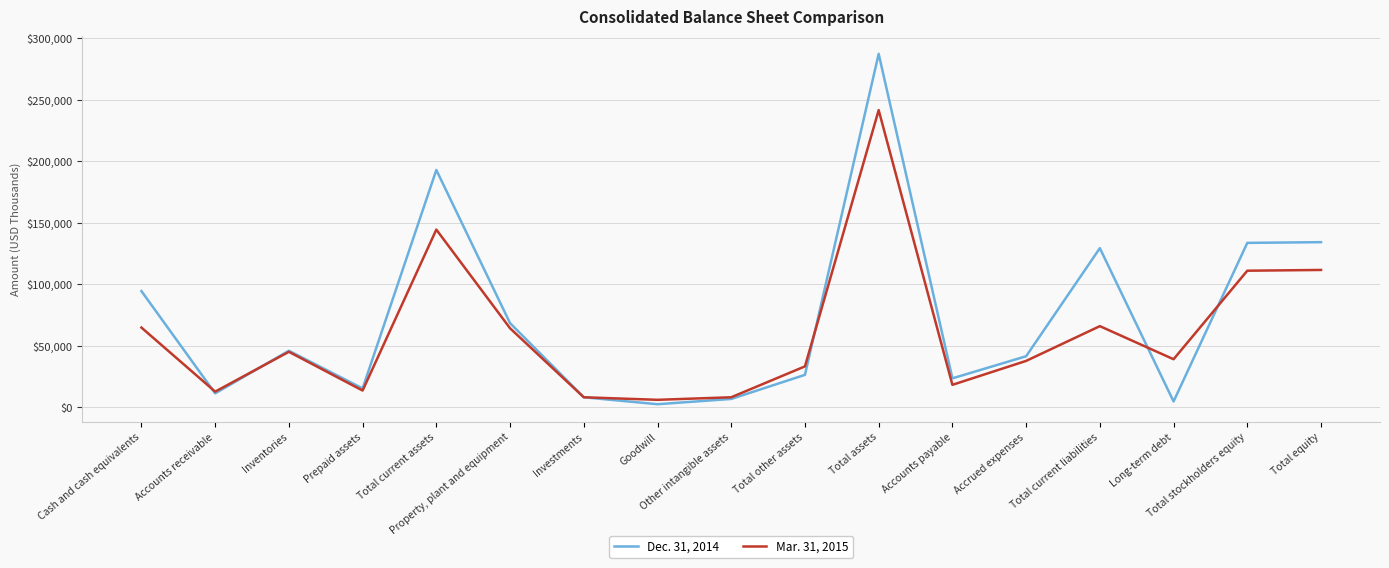

Rank the series by their maximum value, from lowest to highest.

Mar. 31, 2015, Dec. 31, 2014